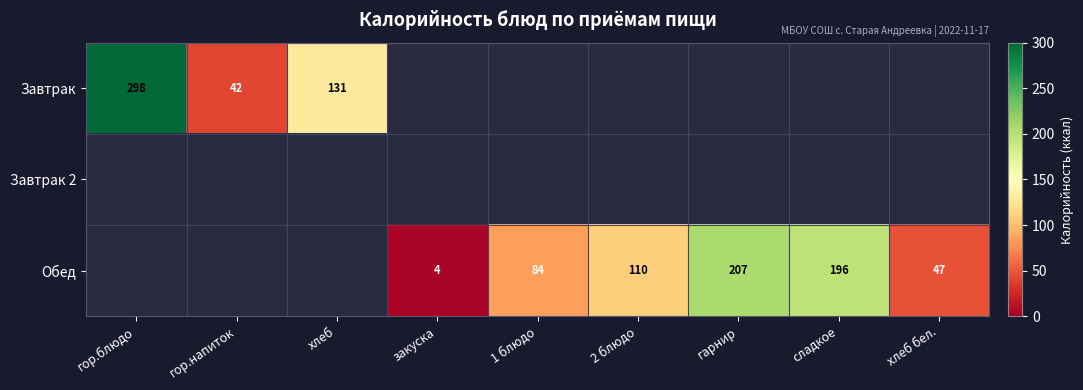

Is it true that Обед equals 63 at 2 блюдо?

False